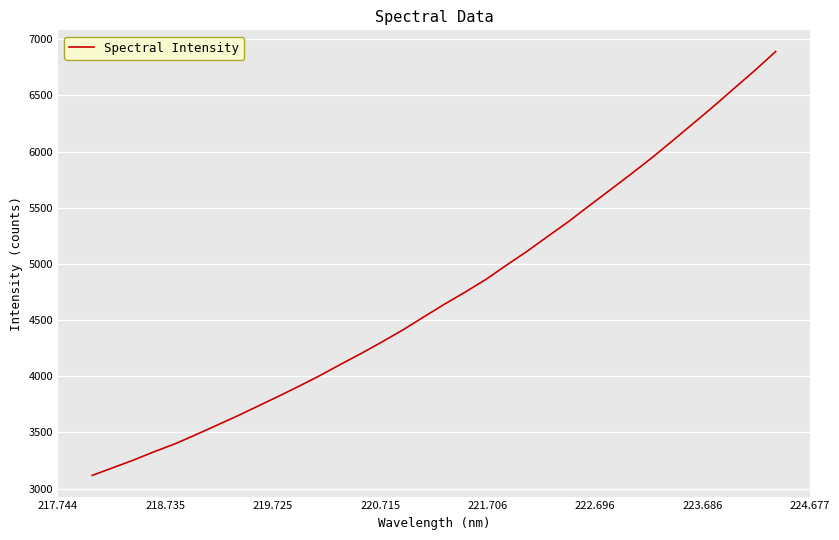

Reading left to right, what are all the values shown in this chart?

3118.3	3186.6	3255.1	3329.5	3399.7	3480.4	3563.6	3647.1	3735.2	3823.3	3913.9	4007.9	4107.9	4205.4	4307.8	4413.9	4528.6	4641.7	4749.4	4862.0	4989.9	5113.9	5246.8	5378.1	5519.2	5658.0	5798.4	5941.6	6093.3	6247.2	6402.1	6563.0	6722.2	6889.7